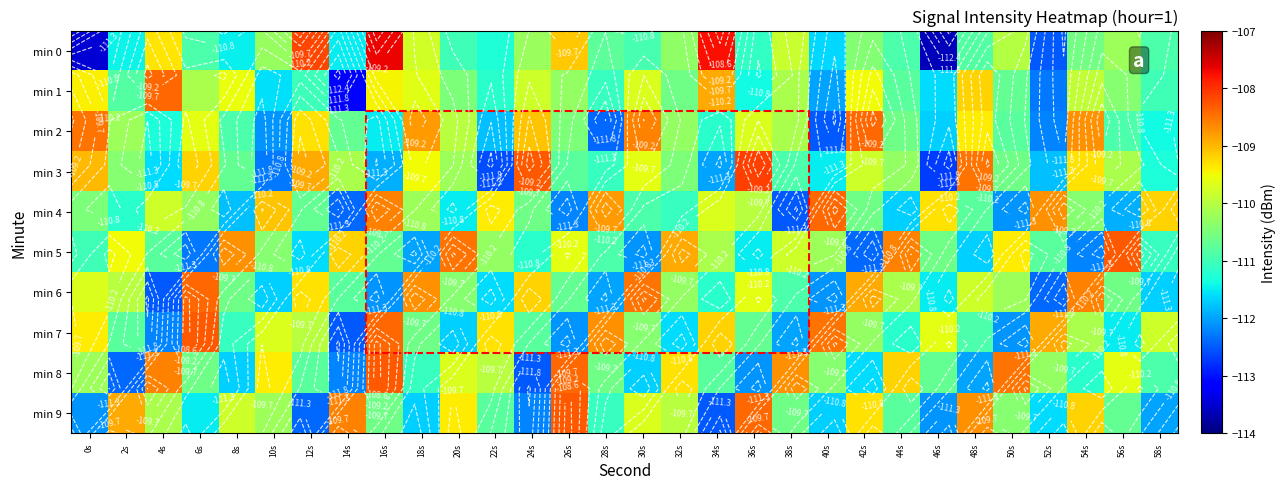

How many values in the min 2 series exceed -110?

10